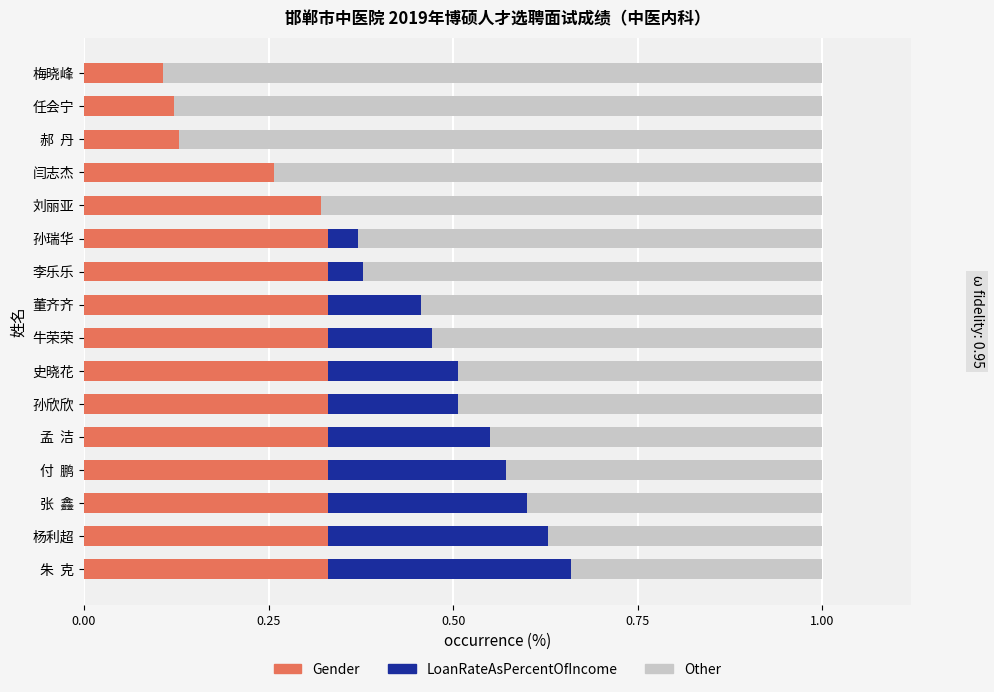

What is the total value across all series at 刘丽亚?

1.0